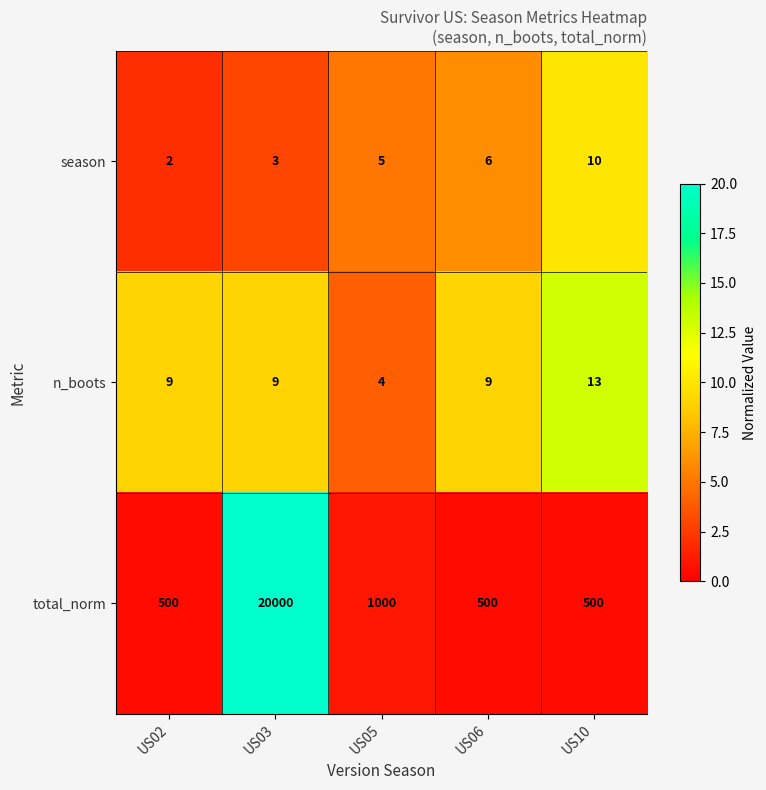

What is the greatest value displayed?

20000